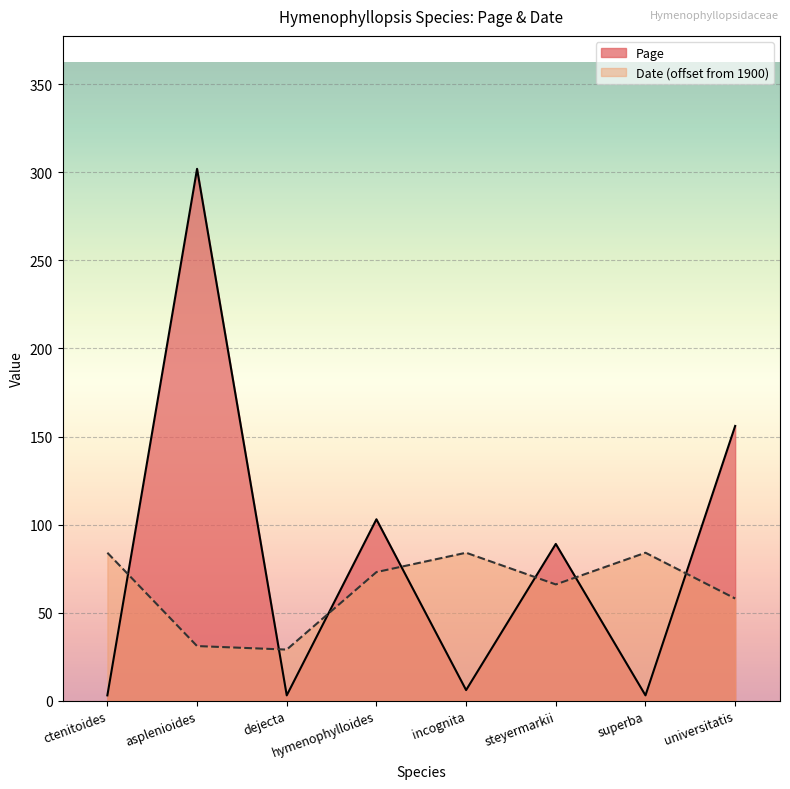

What is the label of the 6th point from the left?

steyermarkii